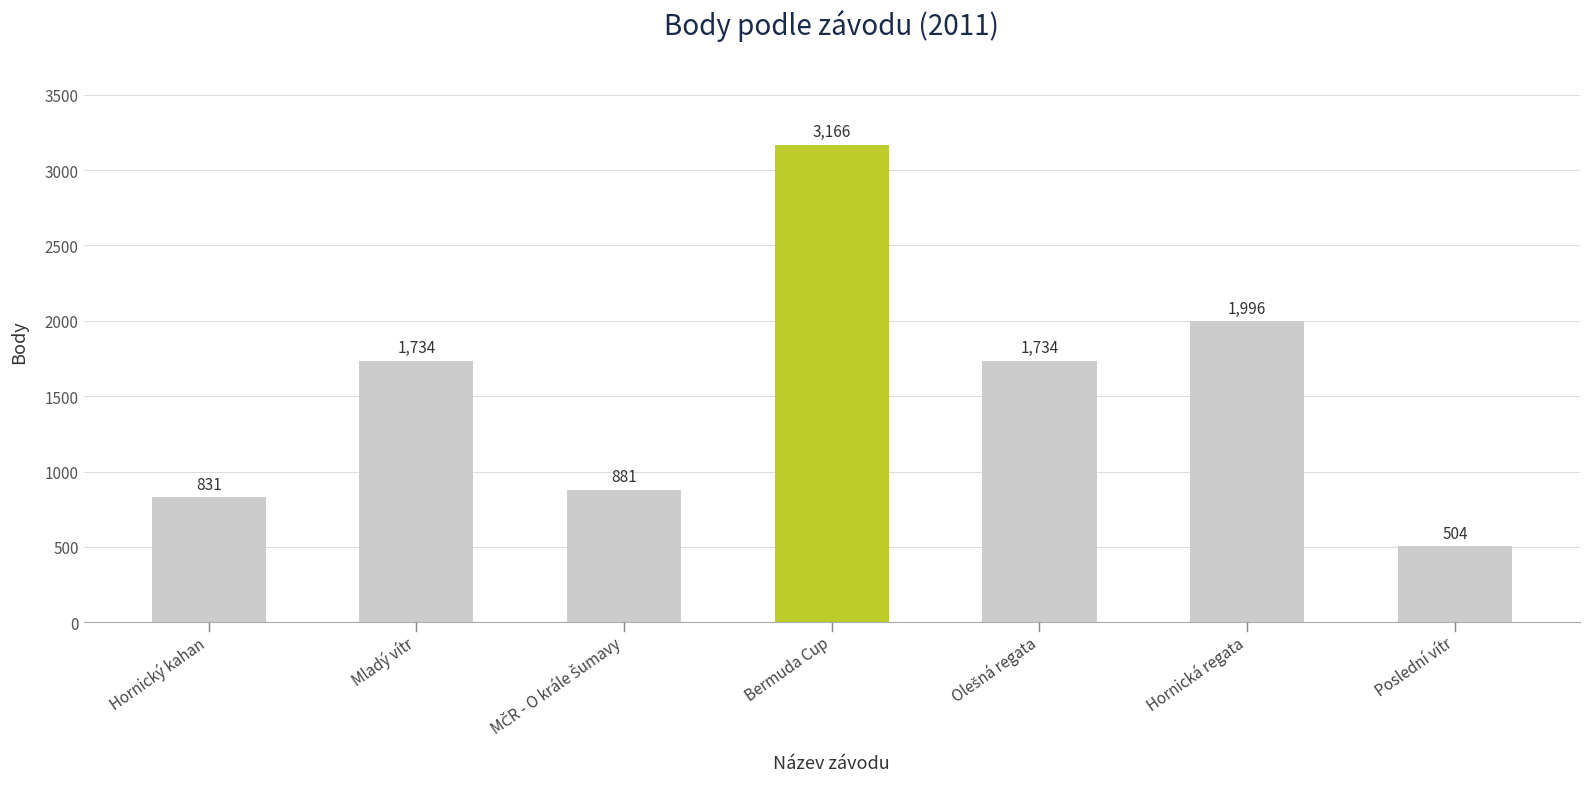

Are the bars grouped side by side (vs. stacked)?

No